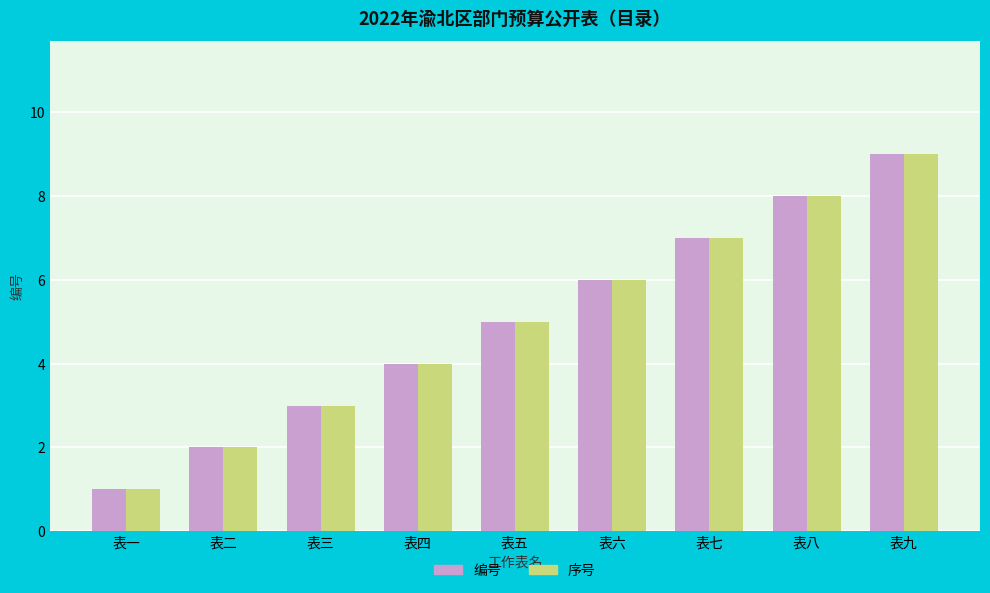

List the labels in order of 序号 value, largest first.

表九, 表八, 表七, 表六, 表五, 表四, 表三, 表二, 表一